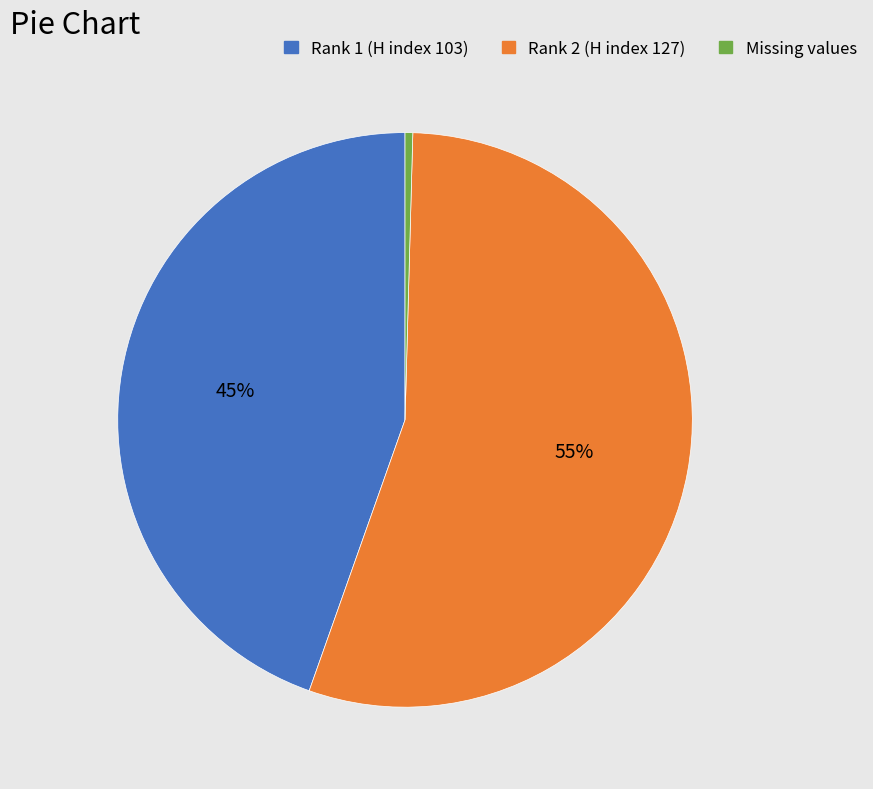

Does any single category account for the majority?

Yes